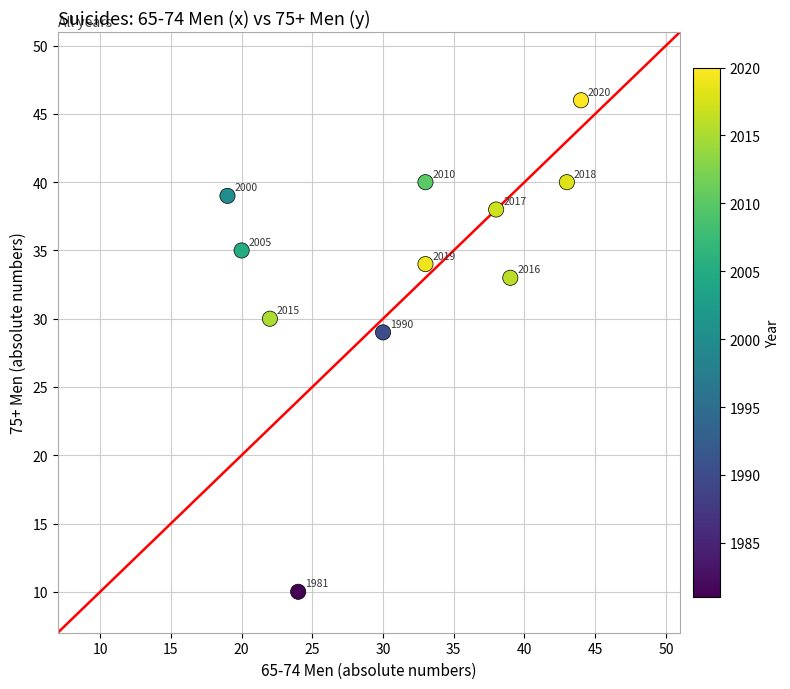

What Y value in the scatter plot is closest to 28?

29